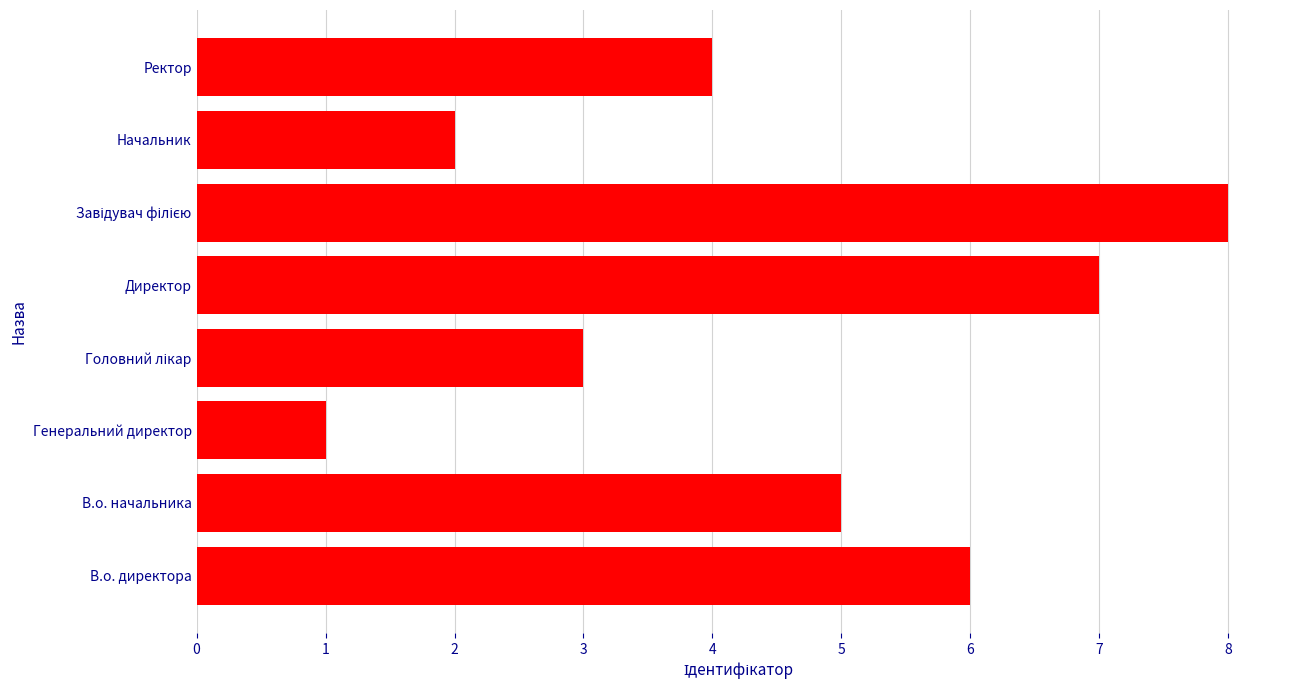

How many distinct data groups are displayed?

1